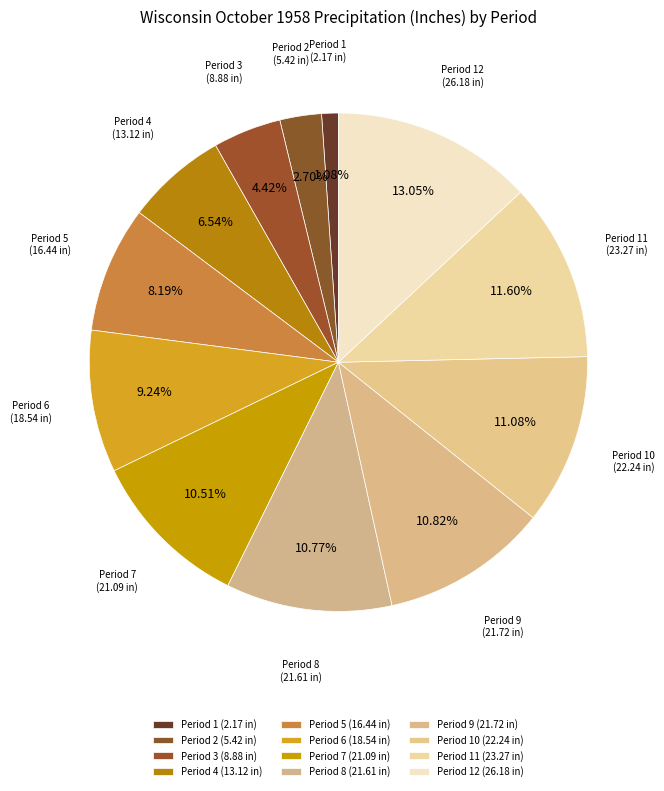

To the nearest percent, what is the combined percentage of Period 9 and Period 3?

15%